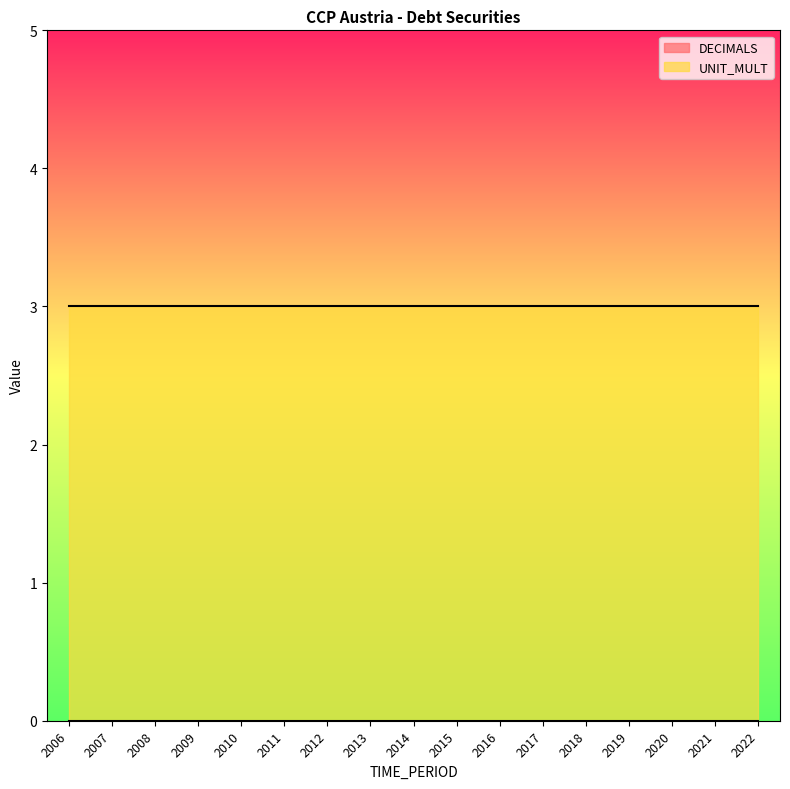

Count the number of categories in the chart.

17